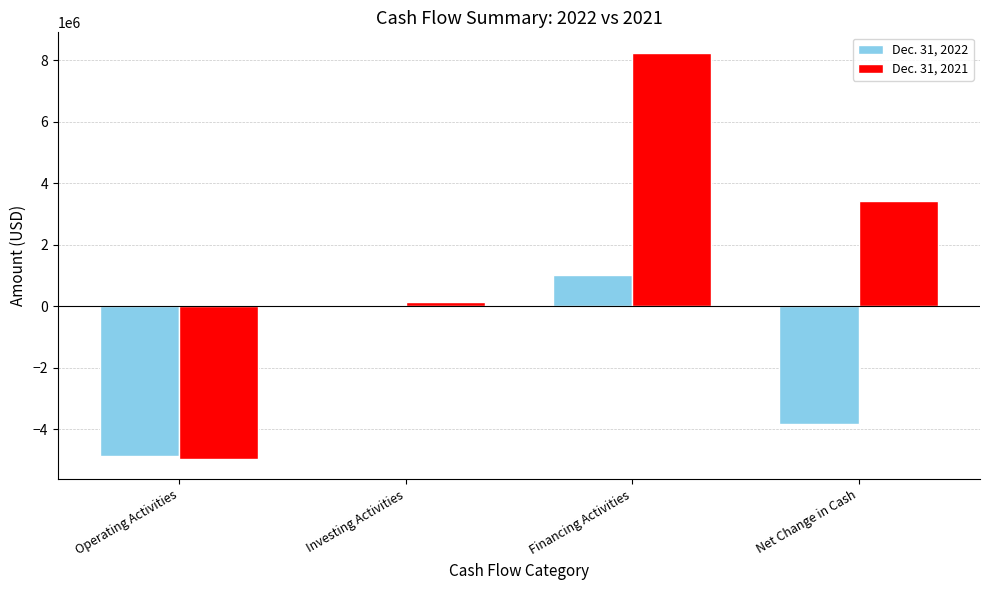

What is the difference between the Dec. 31, 2022 values at Net Change in Cash and Investing Activities?

3841655